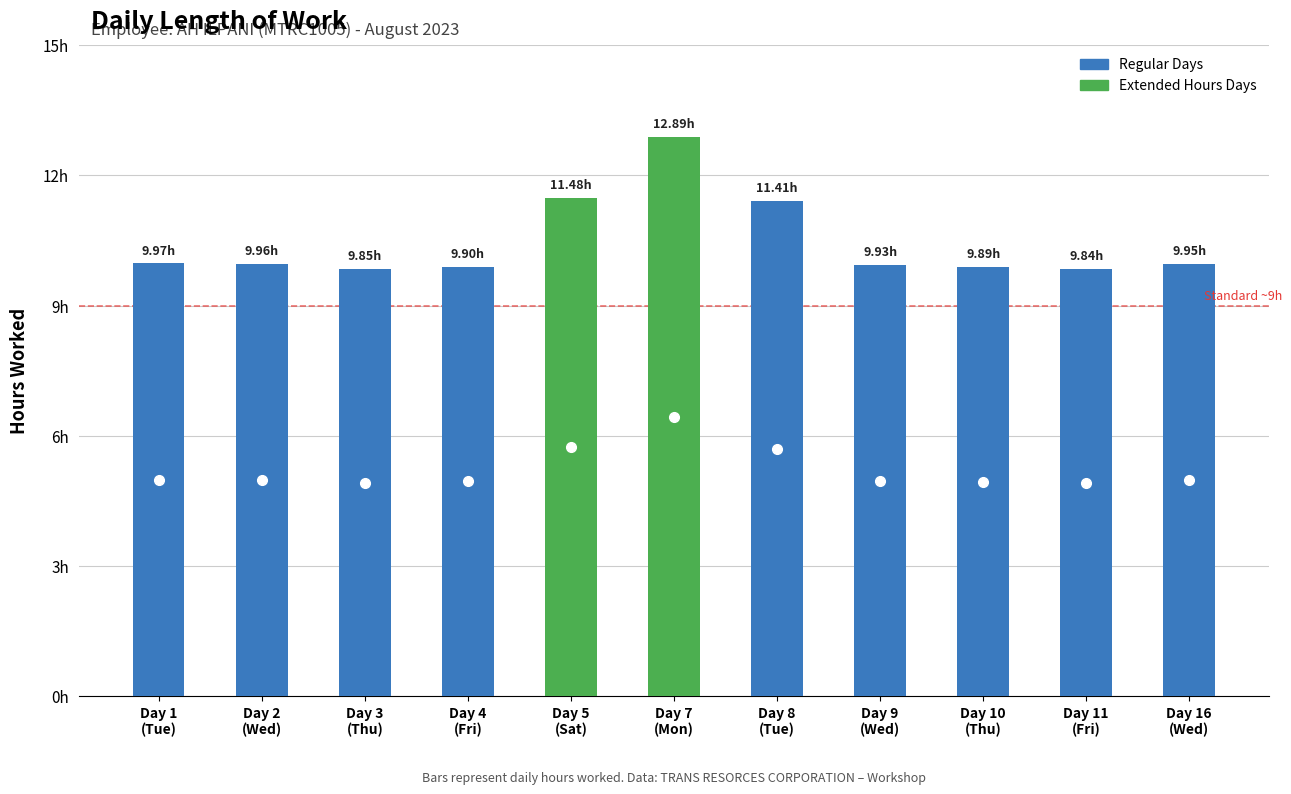

What position from the left is Day 3
(Thu)?

3